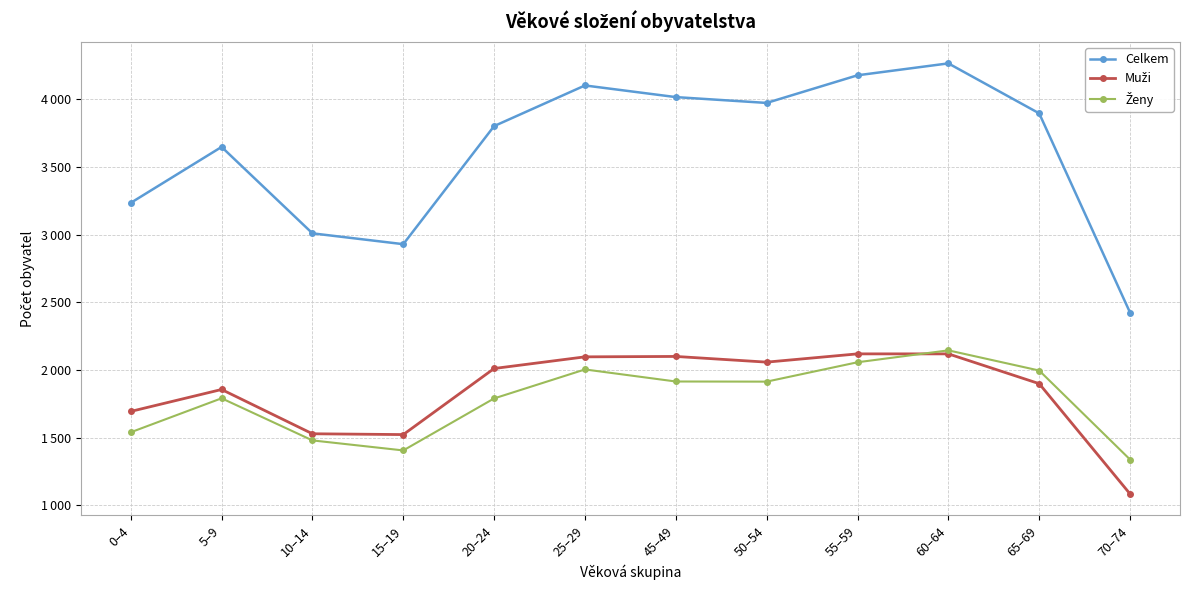

Read the Muži value at 10–14, to the nearest 100.

1500